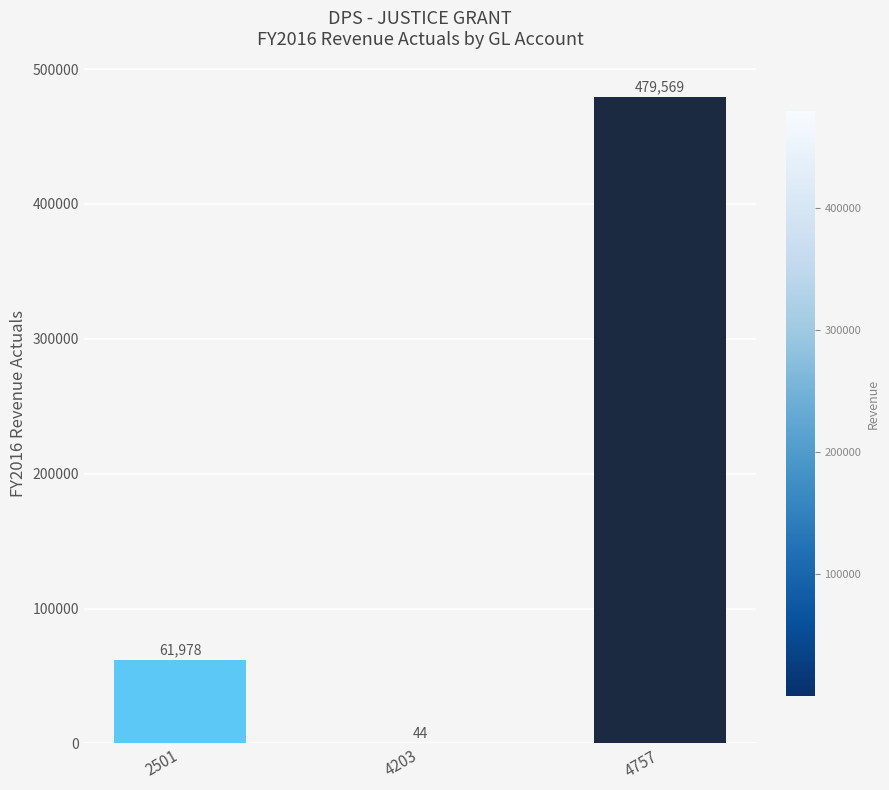

What is the difference between the values at 4203 and 2501?

61934